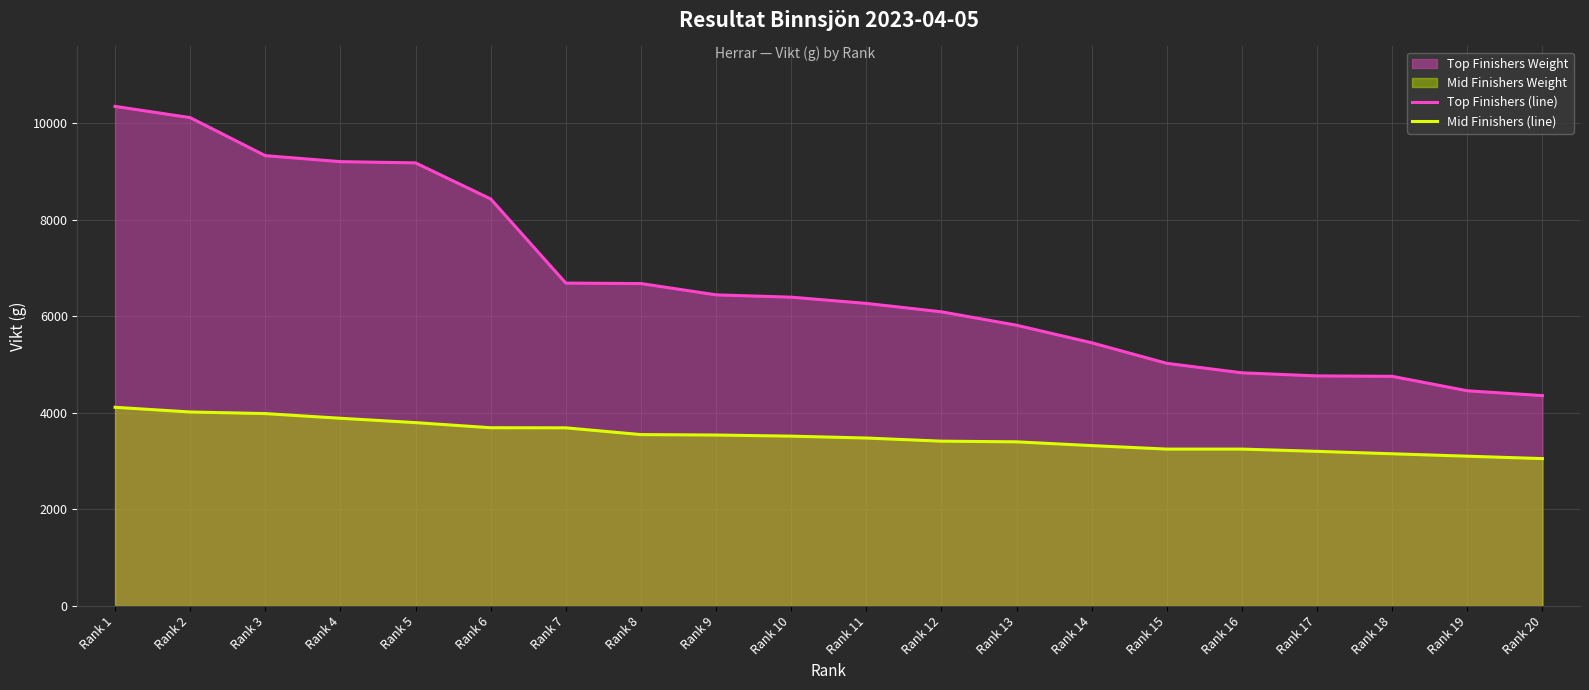

Between Rank 12 and Rank 14, which is larger?

Rank 12